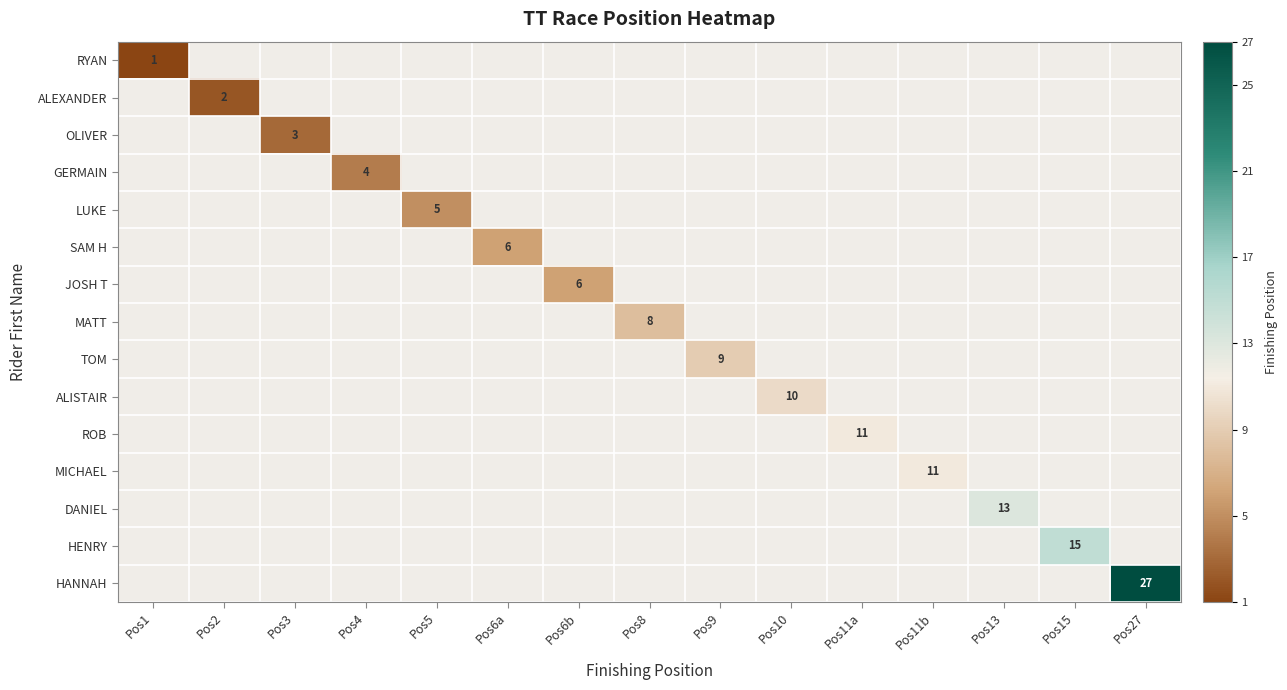

Is it true that RYAN equals 2 at Pos1?

False